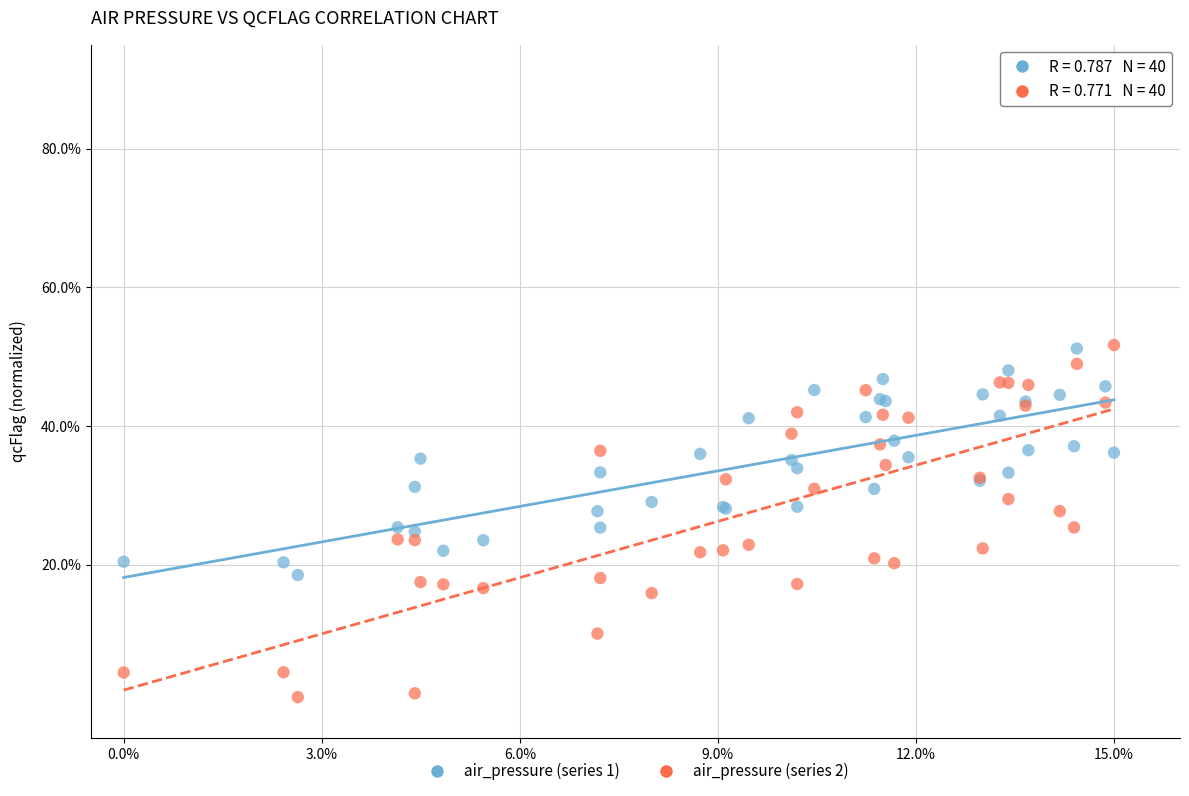

Which series contains the lowest Y value?

air_pressure (series 2)